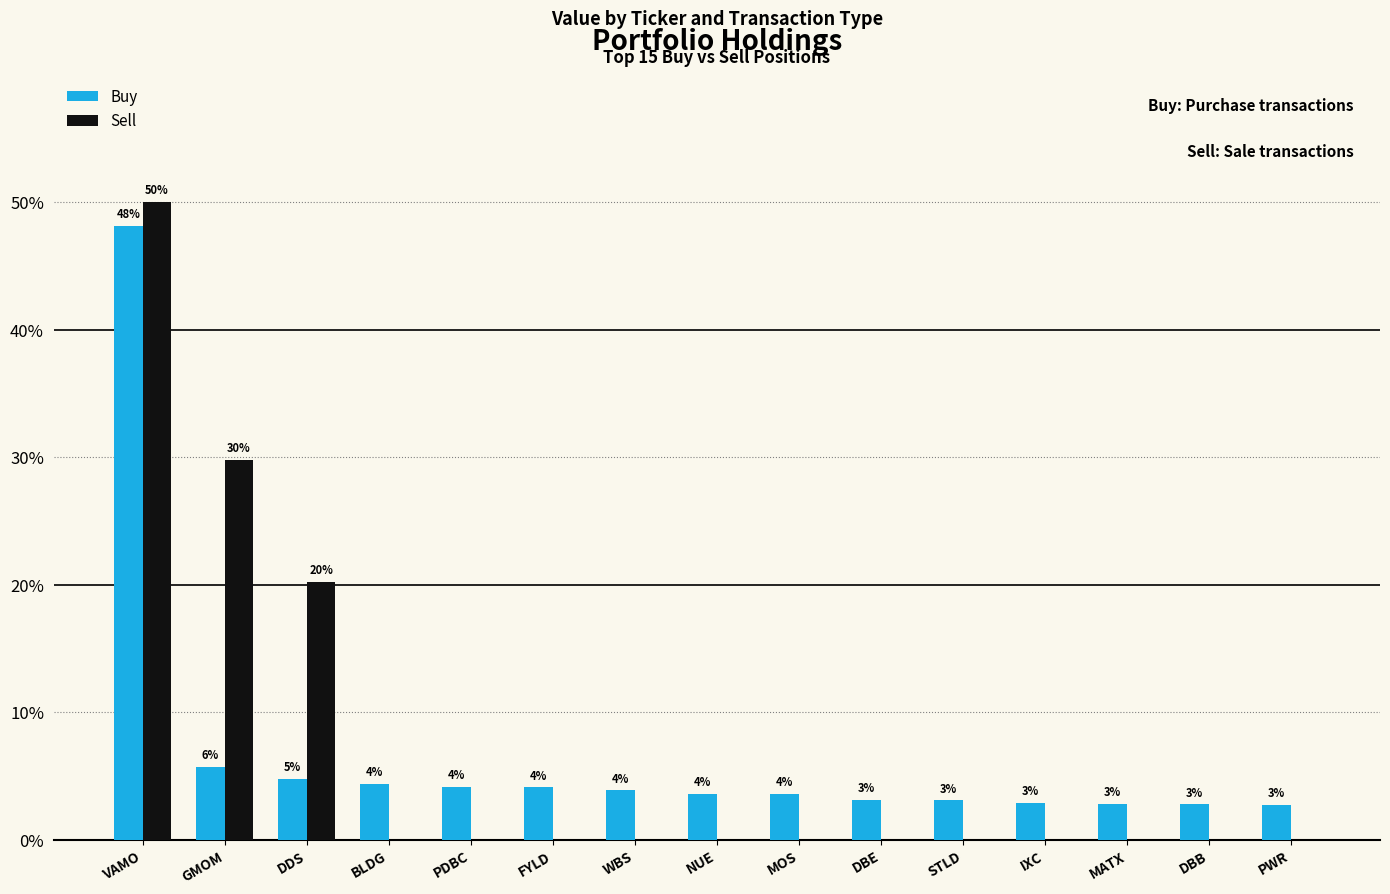

What is the difference between the second highest and second lowest values in the Buy series?

3.0